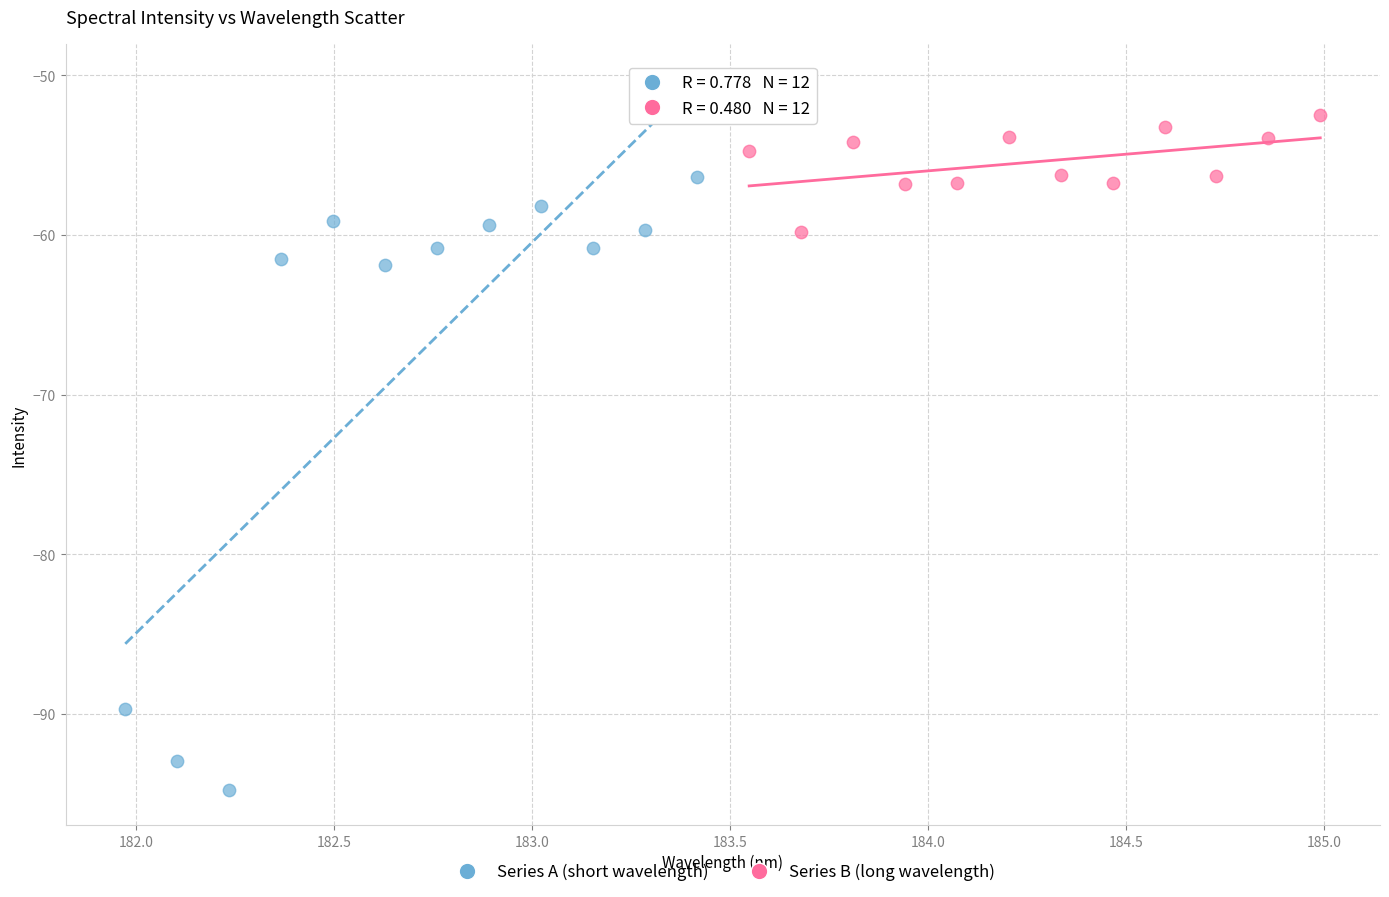

What are all the series names shown in the legend?

Series A (short wavelength), Series B (long wavelength)